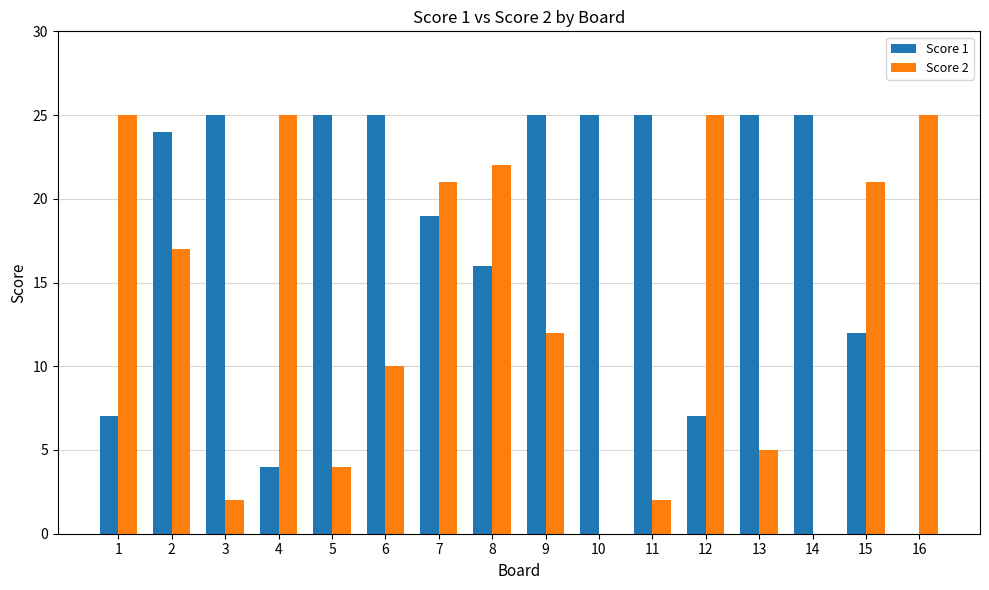

Reading left to right, transcribe all the data shown in this chart.

Score 1: 7	24	25	4	25	25	19	16	25	25	25	7	25	25	12	0
Score 2: 25	17	2	25	4	10	21	22	12	0	2	25	5	0	21	25